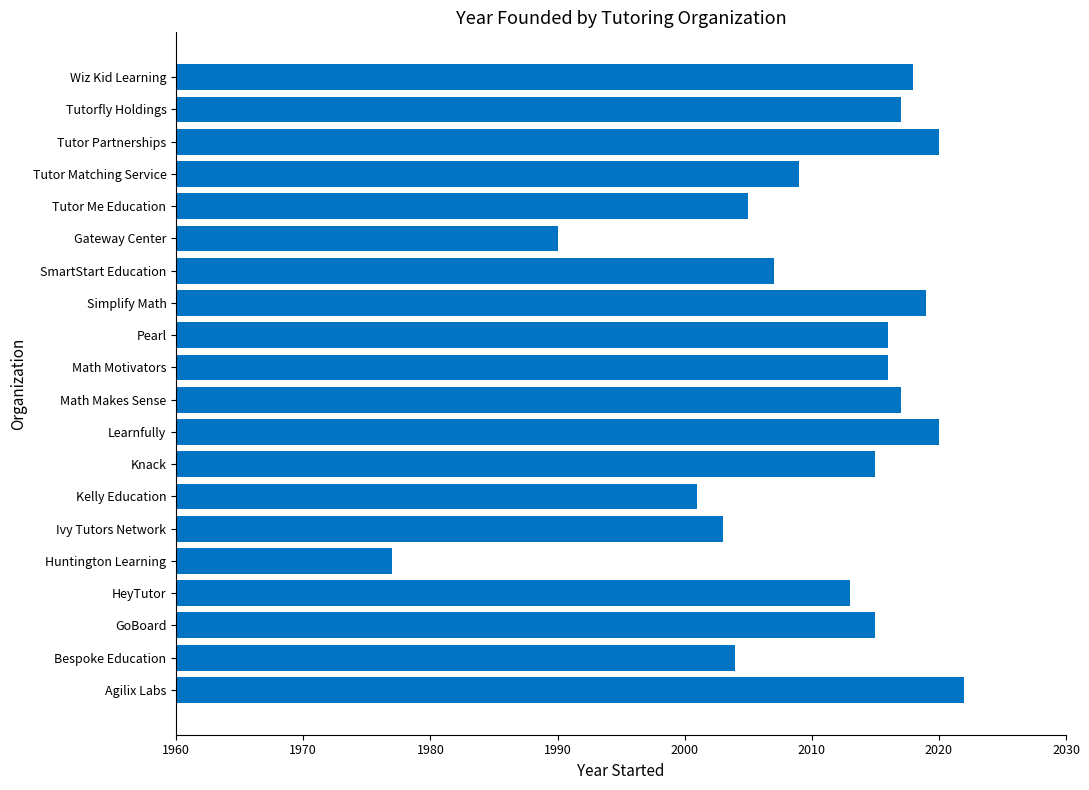

At which category does the chart reach its minimum across all series?

Huntington Learning